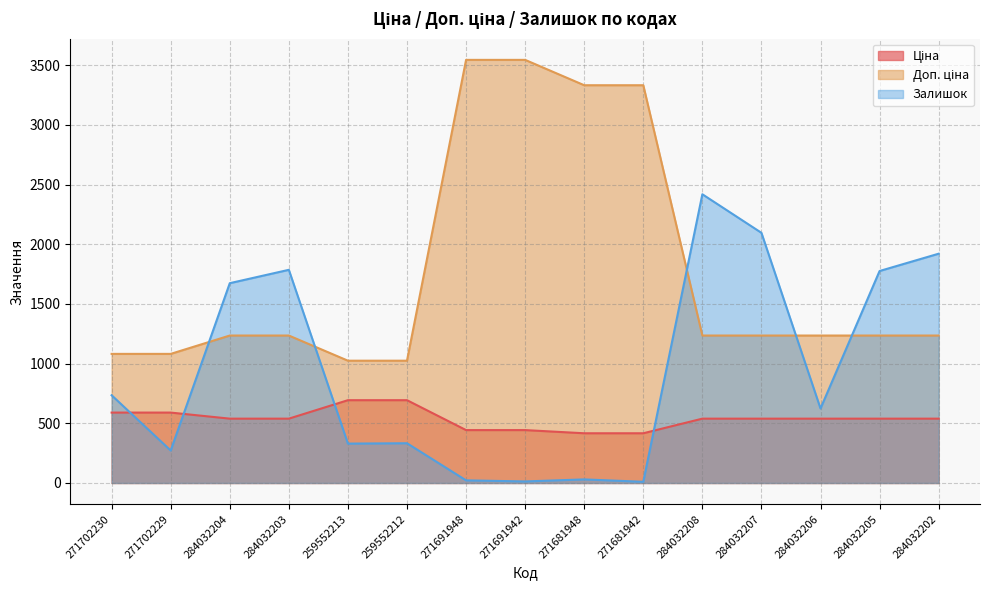

At 259552212, list the series in order from smallest to largest.

Залишок, Ціна, Доп. ціна